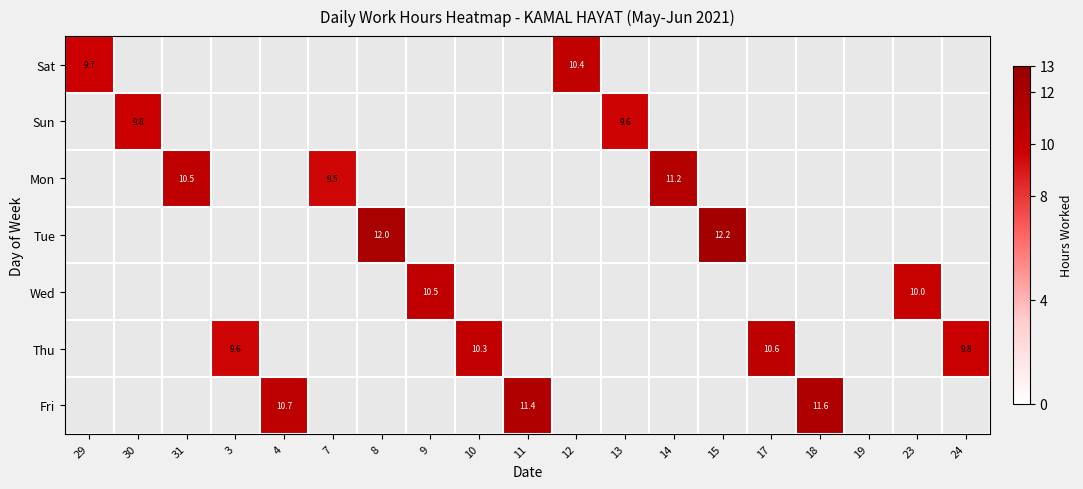

True or false: Fri has a value of 5.4 at 18.

False